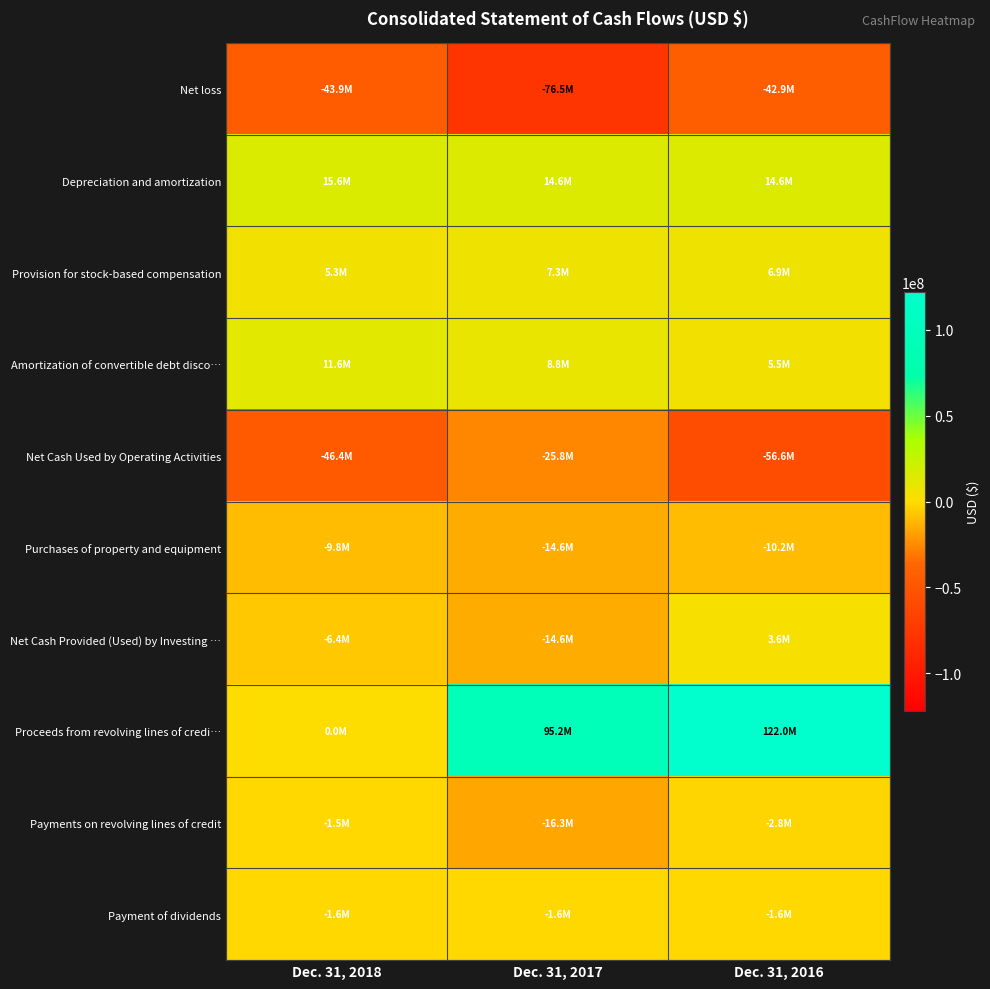

What is the minimum value shown in the chart?

-76541000